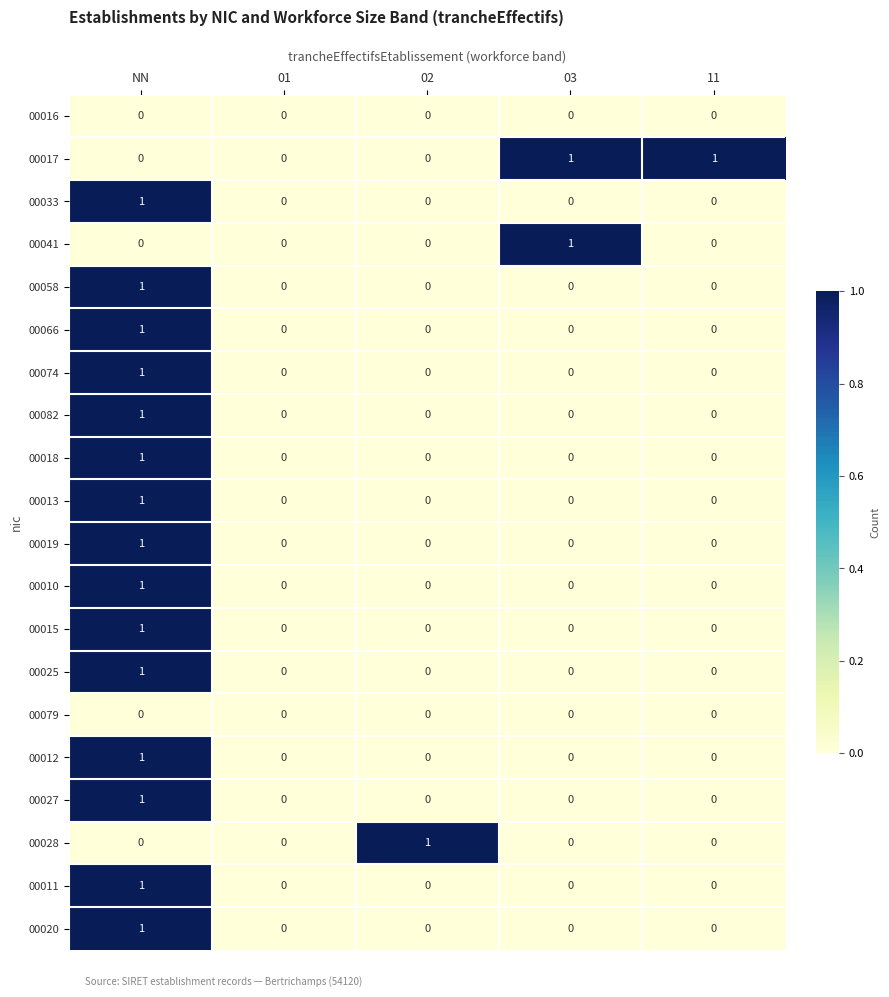

The value of 00058 at NN is 1. True or false?

True